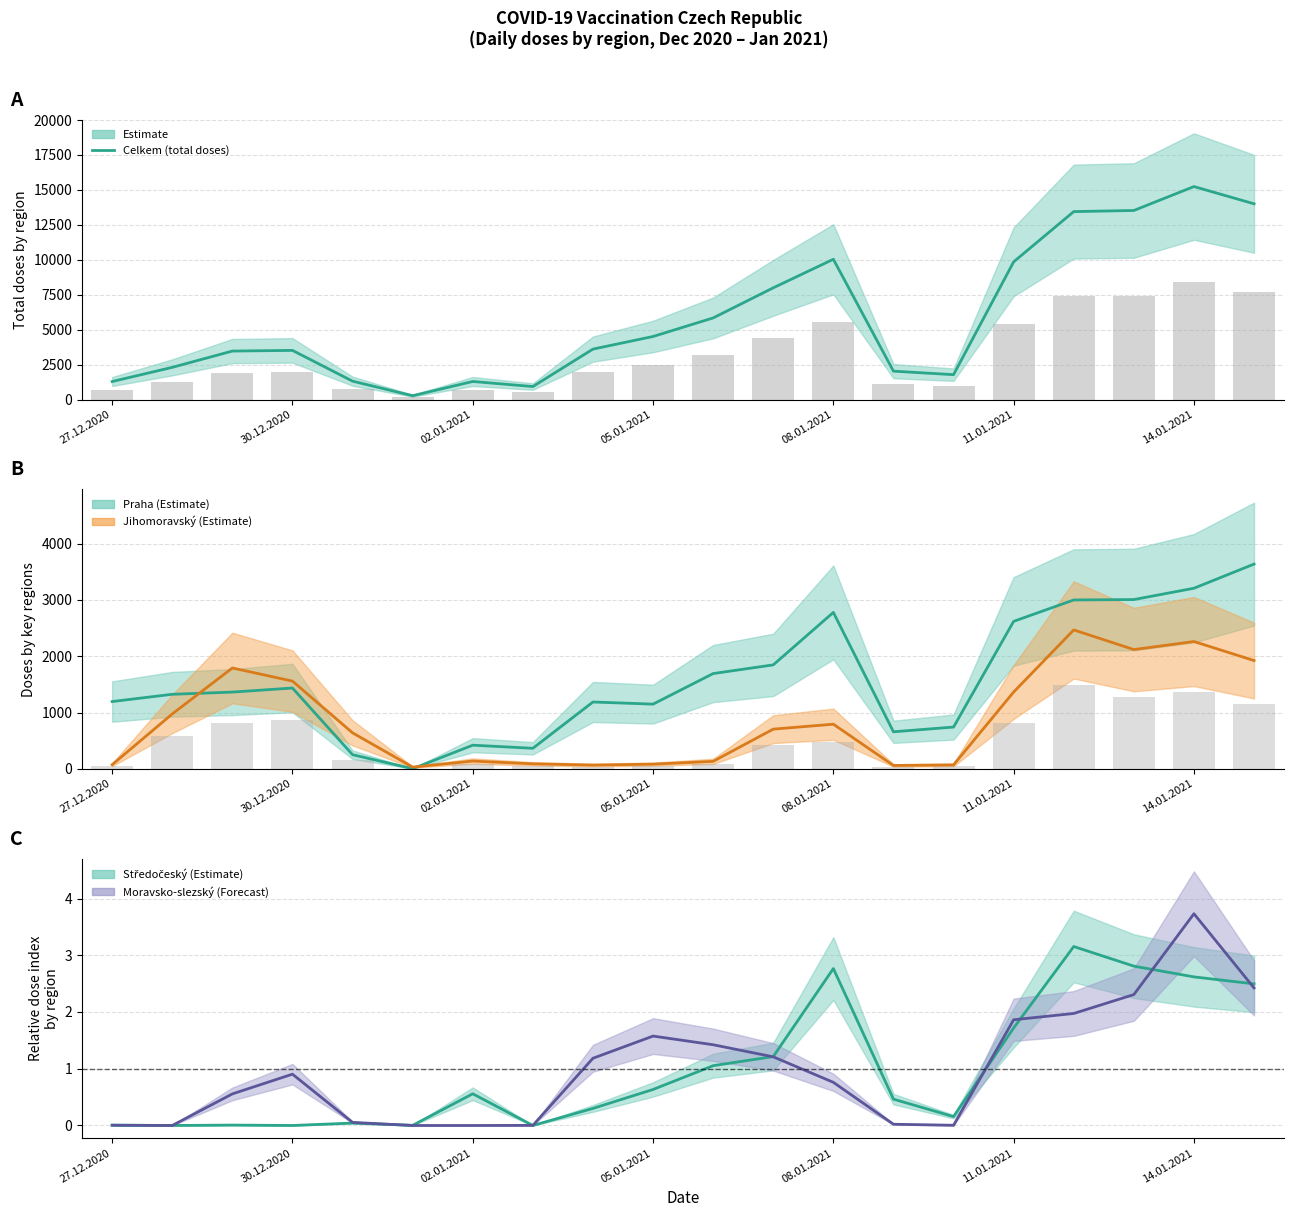

What is the value of the Moravsko-slezský kraj bar at the 19th from the left?

3.7